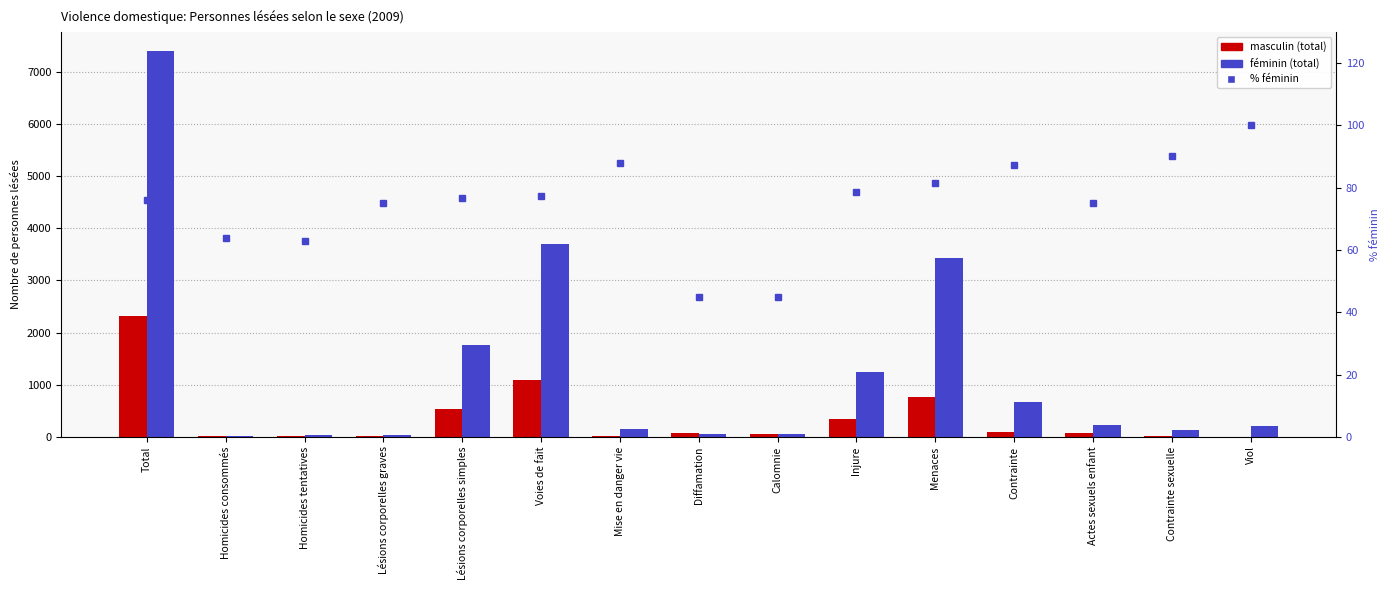

Rank the series by their maximum value, from lowest to highest.

% féminin, masculin (total), féminin (total)